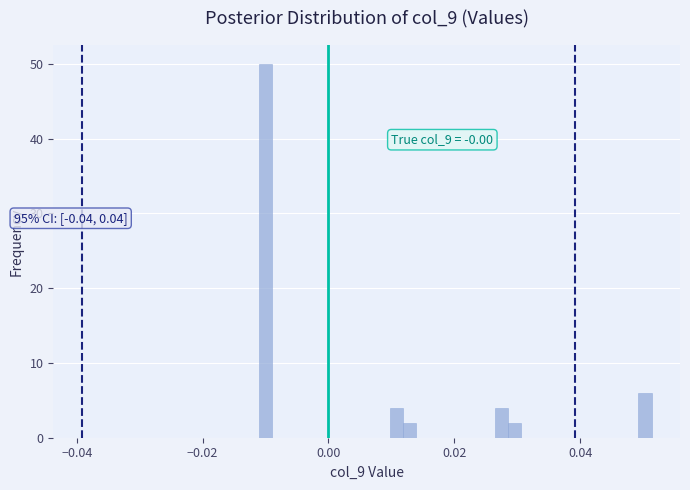

Read against the x-axis, roughly where is the centre of the tallest bar?

-0.010